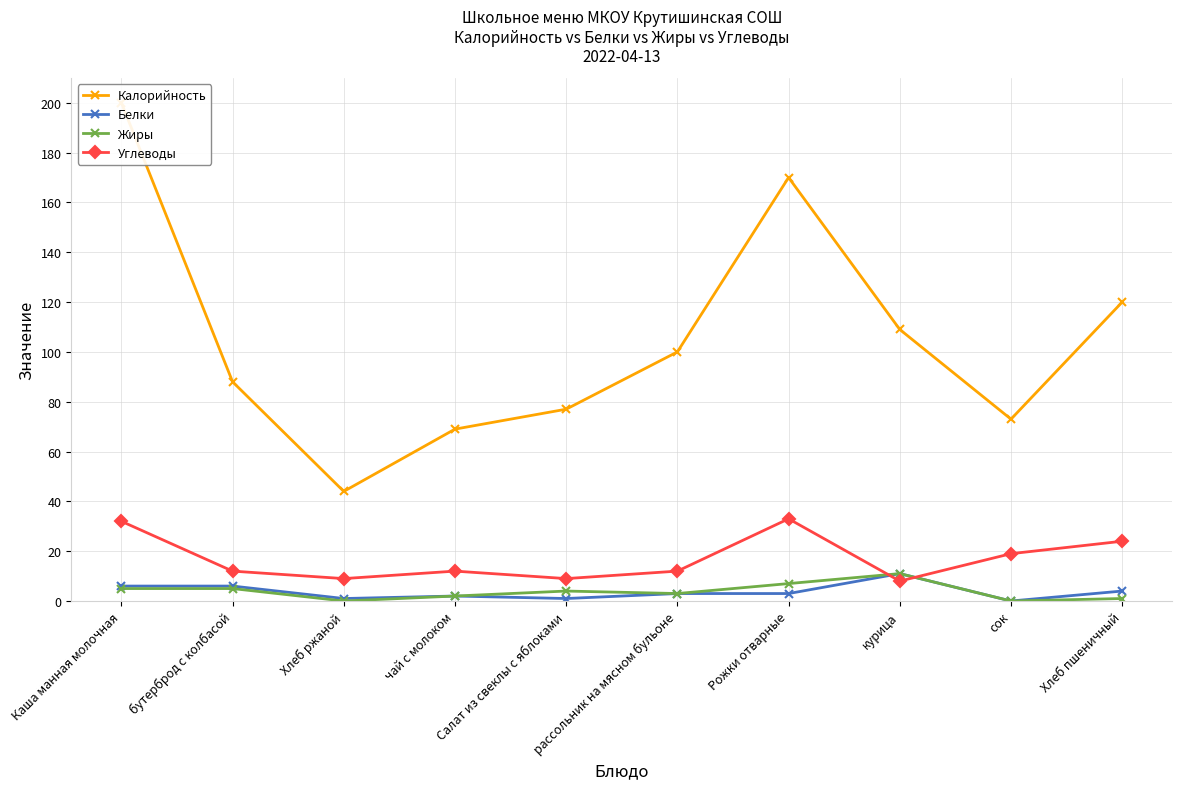

Count the number of categories in the chart.

10